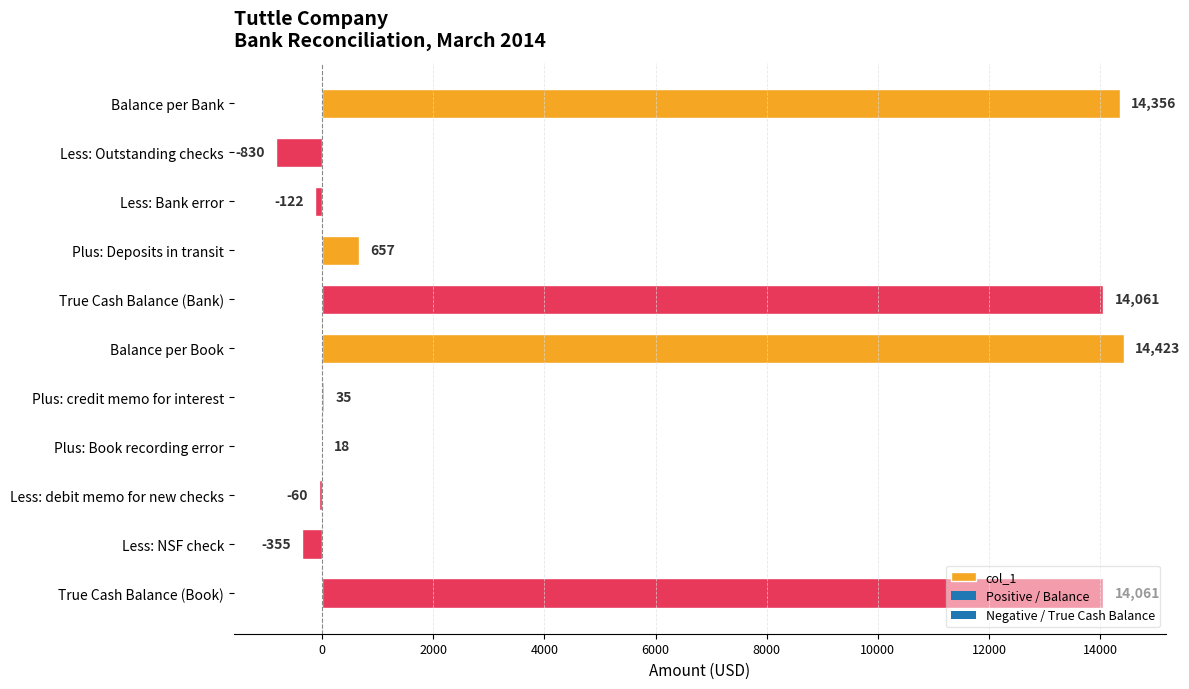

What is the sum of the values at Balance per Bank and Less: Outstanding checks?

13526